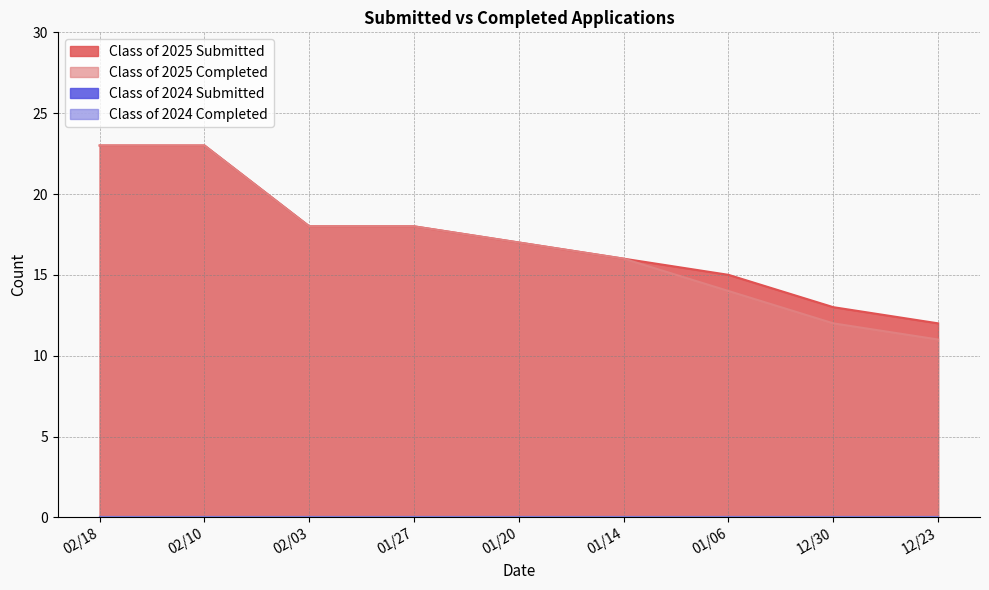

Rank the categories by Class of 2025 Completed value from lowest to highest.

12/23, 12/30, 01/06, 01/14, 01/20, 02/03, 01/27, 02/18, 02/10